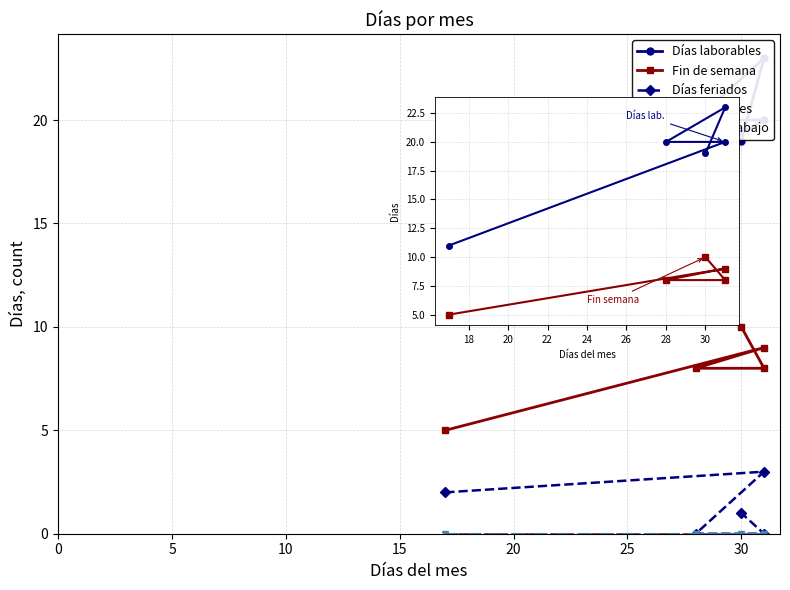

How many series are shown in this chart?

5